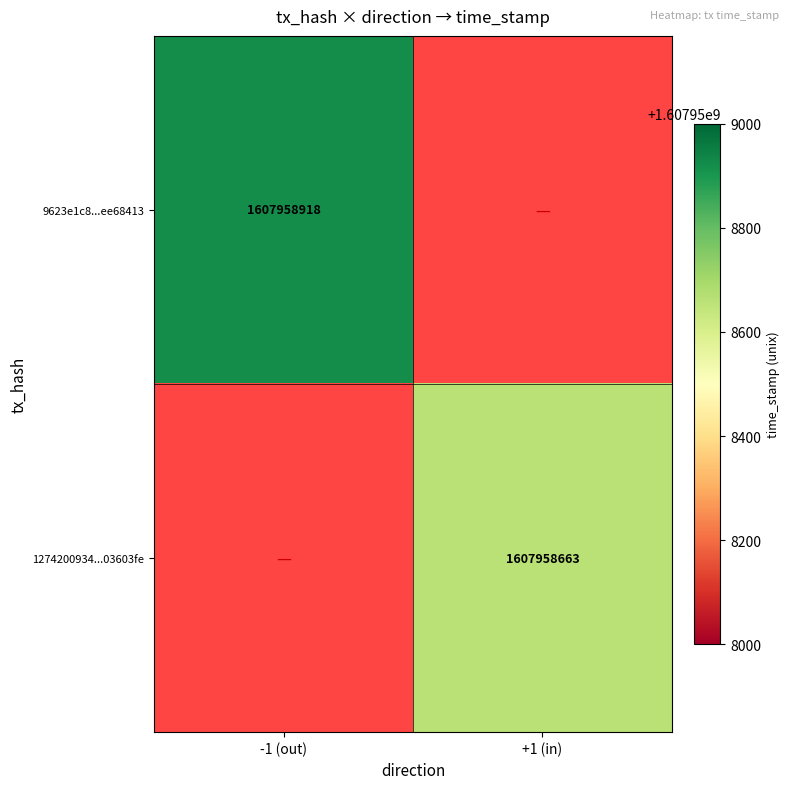

List the series in order of their peak value, lowest first.

tx_1274, tx_9623